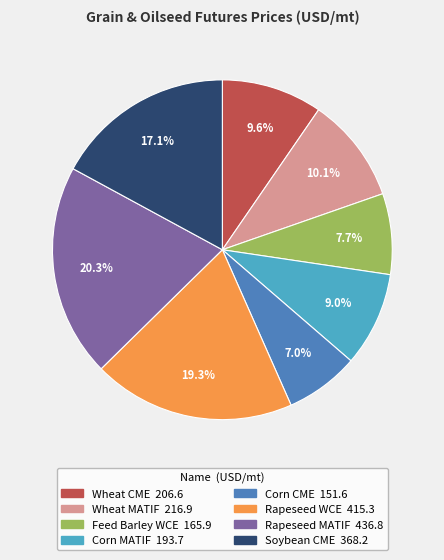

What percentage do Wheat MATIF and Corn CME together represent?

17.1%